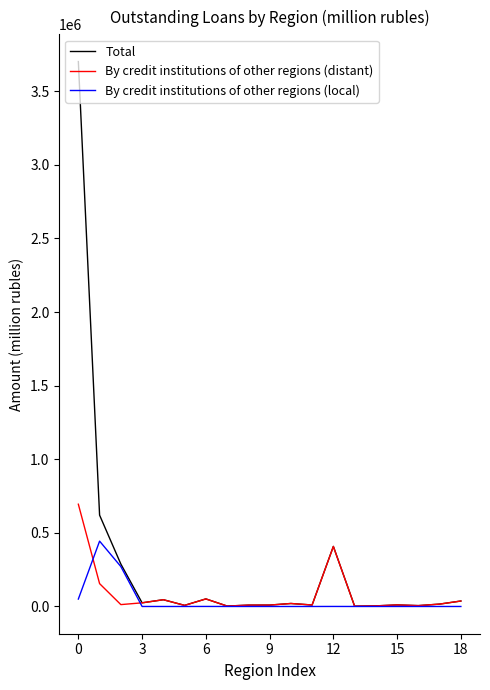

Which series has the largest total across all categories?

Total